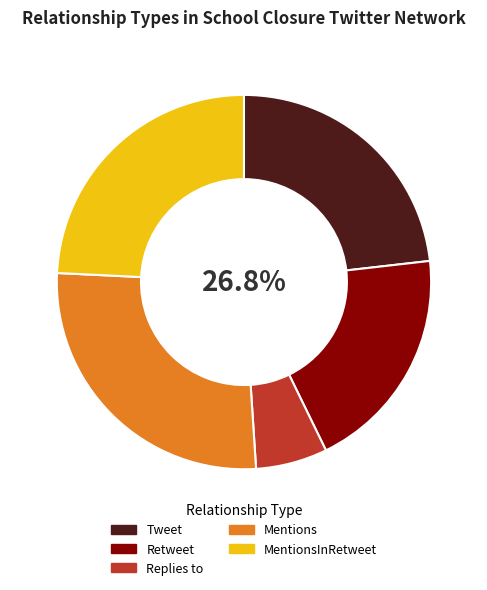

Is there a majority slice in this chart?

No